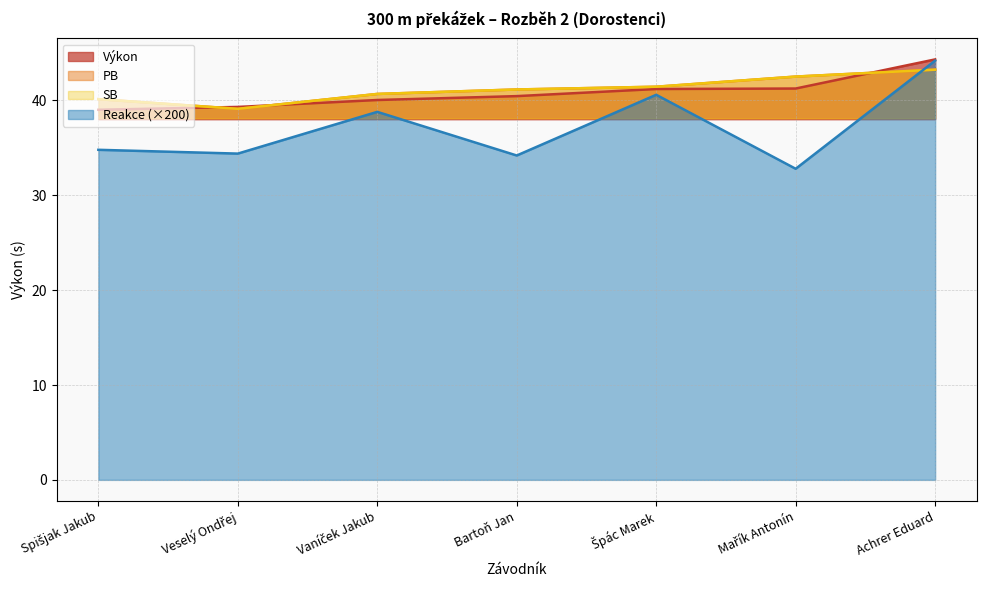

At which category does SB reach its first local valley?

Veselý Ondřej